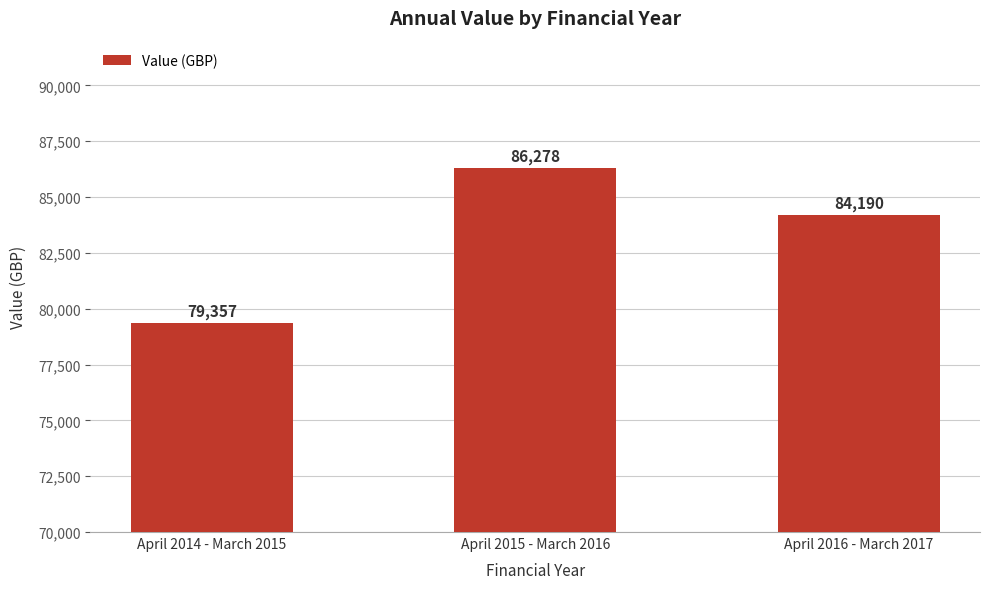

Rank the categories by value from highest to lowest.

April 2015 - March 2016, April 2016 - March 2017, April 2014 - March 2015